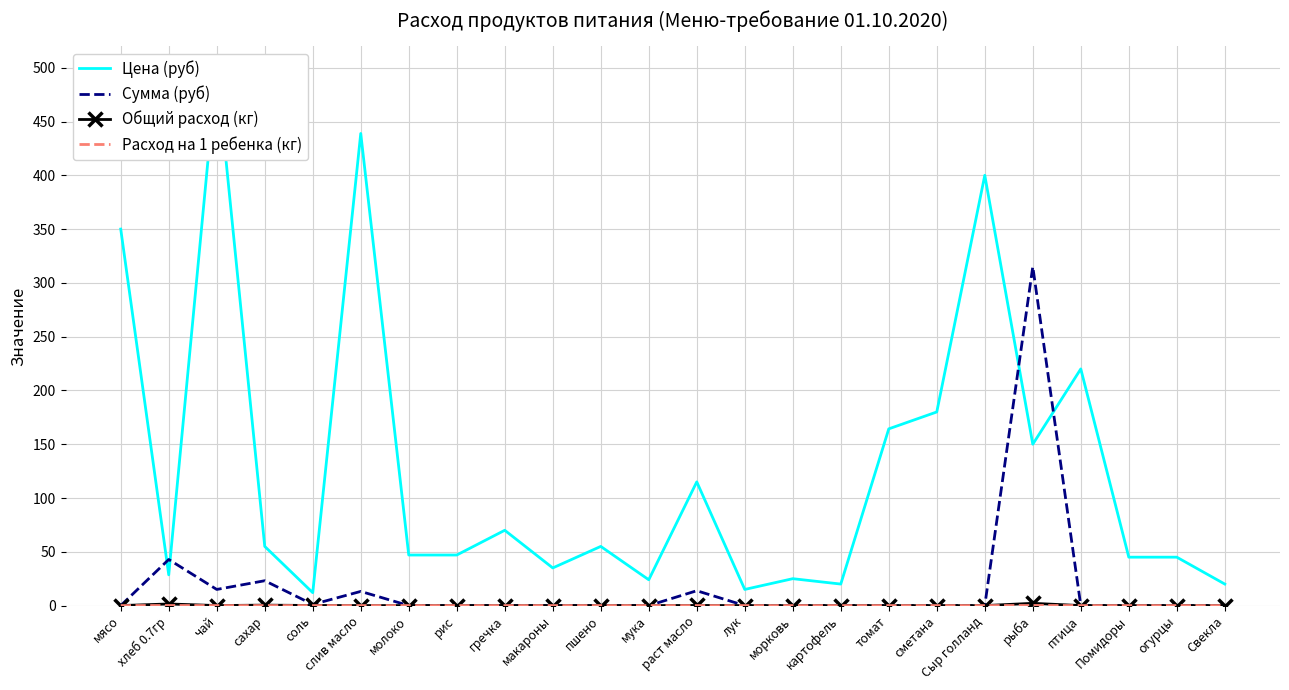

Which series ends up on top after the final intersection of Цена (руб) and Сумма (руб)?

Цена (руб)